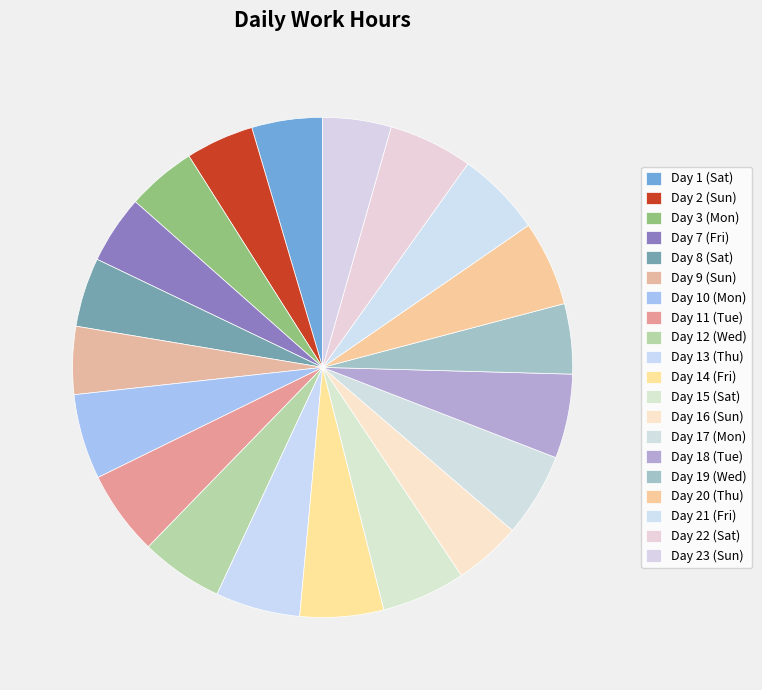

Count the number of slices in the pie.

20